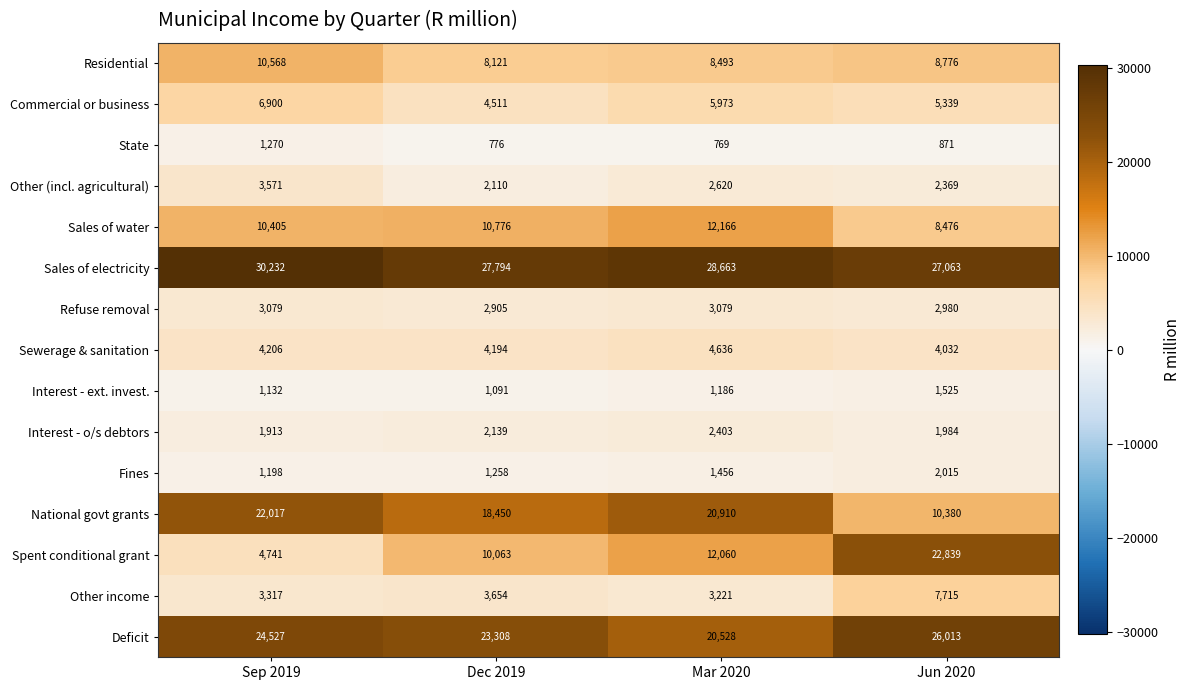

True or false: Other (incl. agricultural) has a value of 4102 at Mar 2020.

False